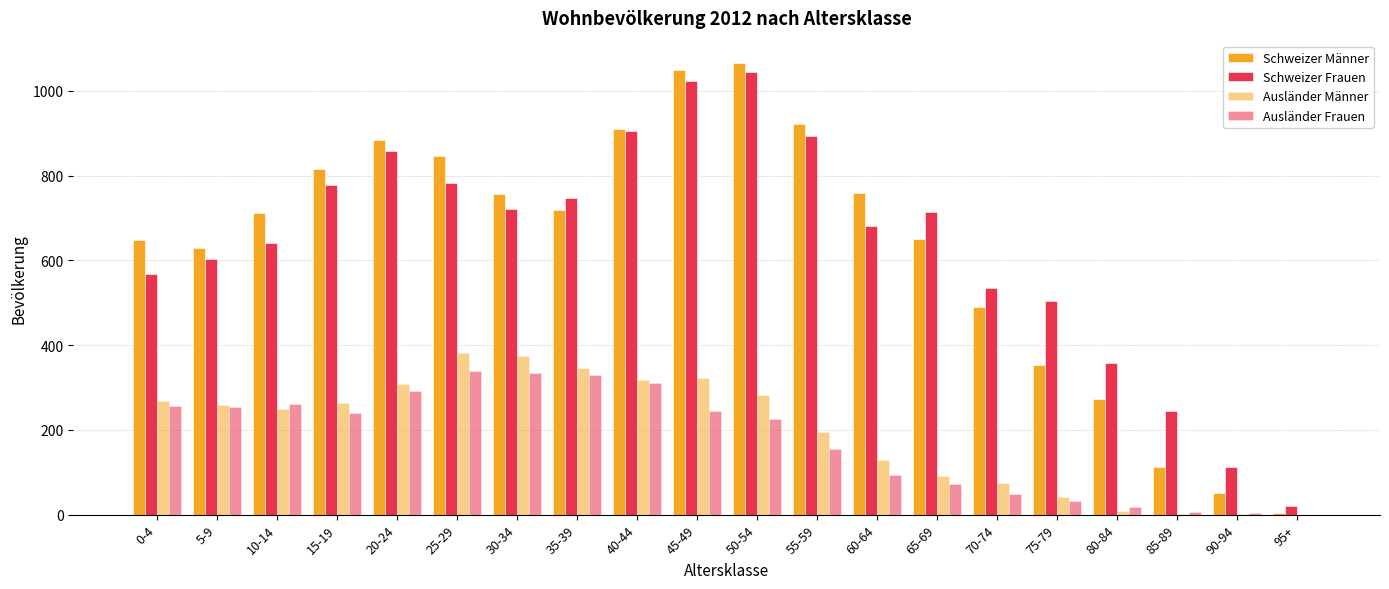

At which label does Schweizer Männer first exceed 719?

15-19